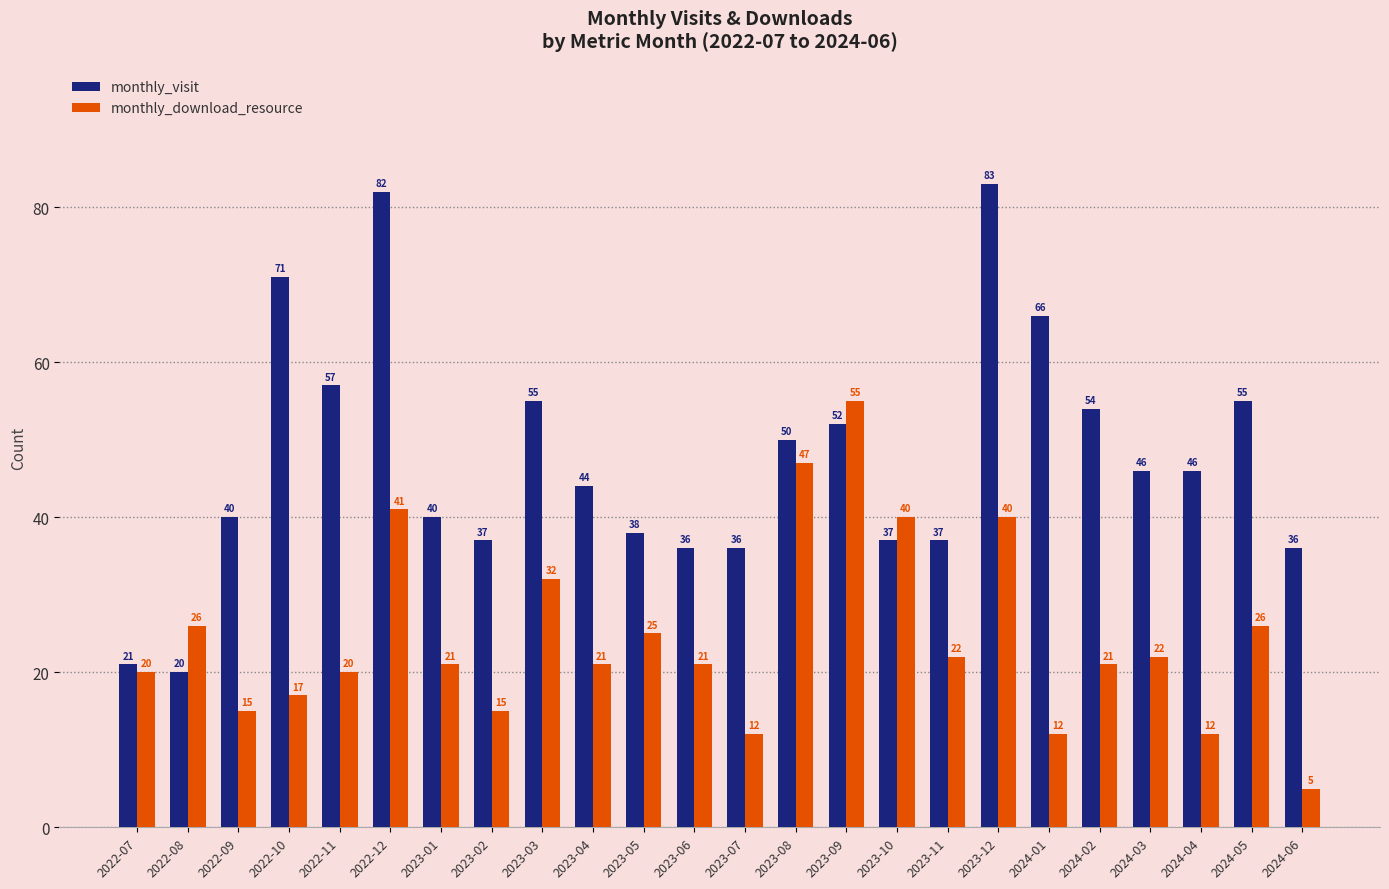

Is the value of monthly_visit at 2023-12 greater than the value of monthly_download_resource at 2022-07?

Yes